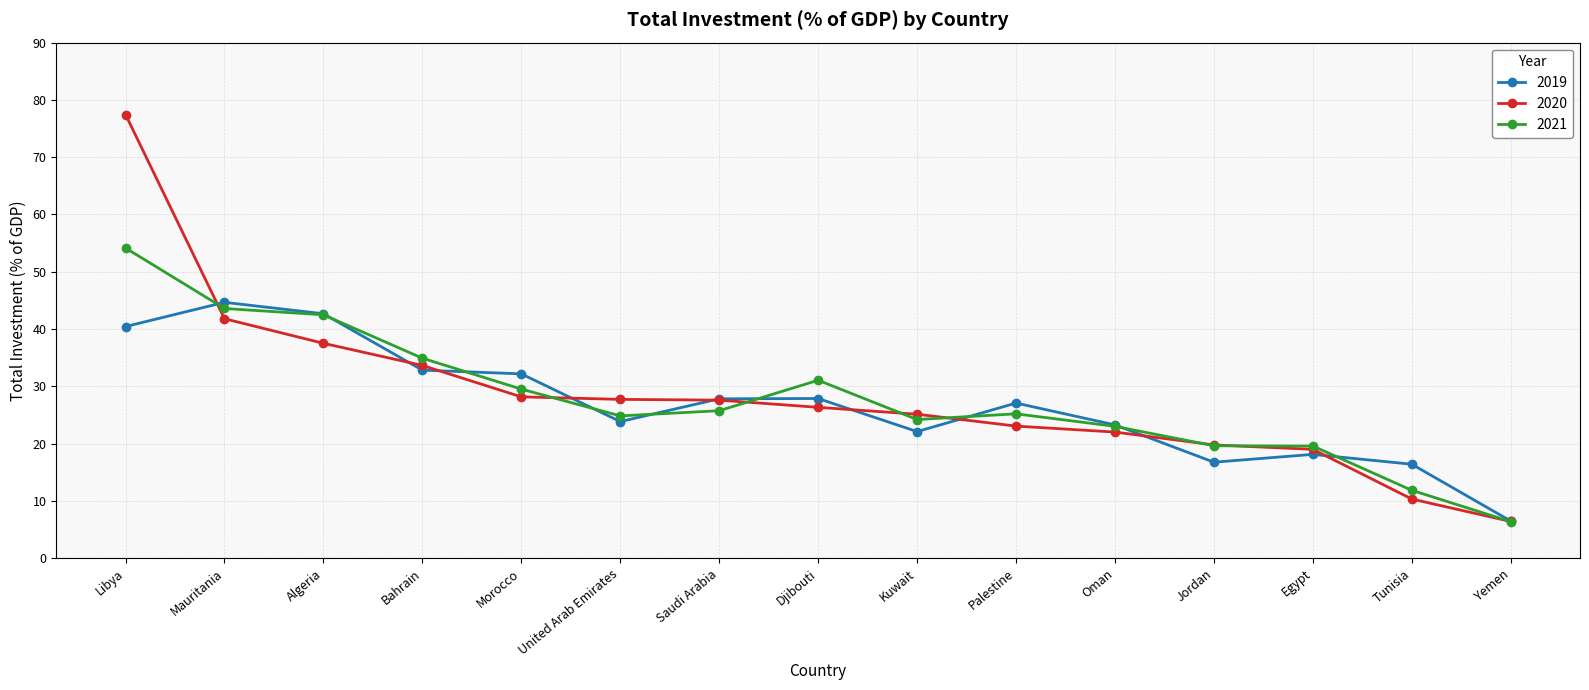

What is the difference between the highest and lowest values at Libya?

37.0